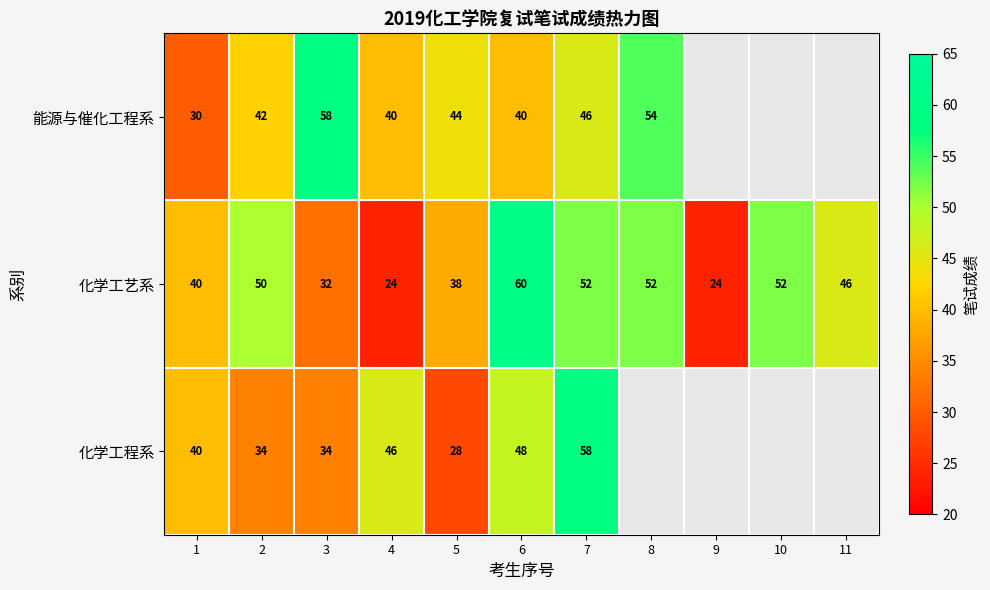

Rank the series at 6 from highest to lowest value.

化学工艺系, 化学工程系, 能源与催化工程系